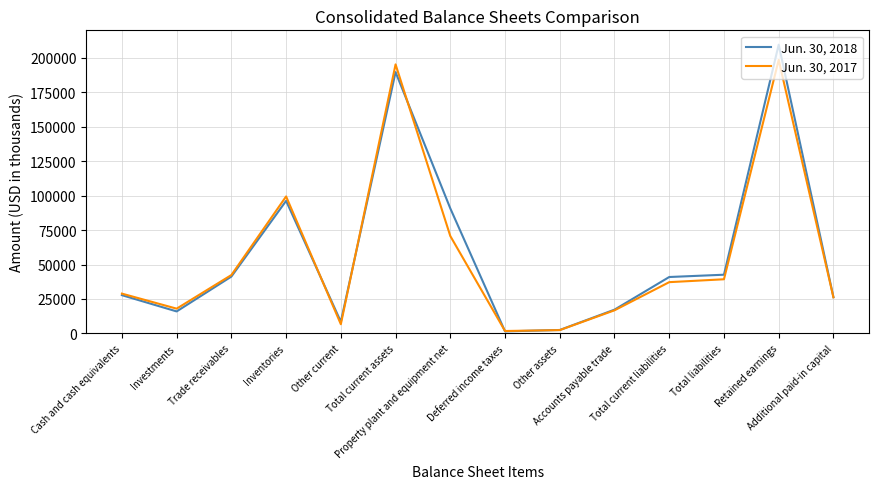

At which label does Jun. 30, 2018 reach its peak?

Retained earnings